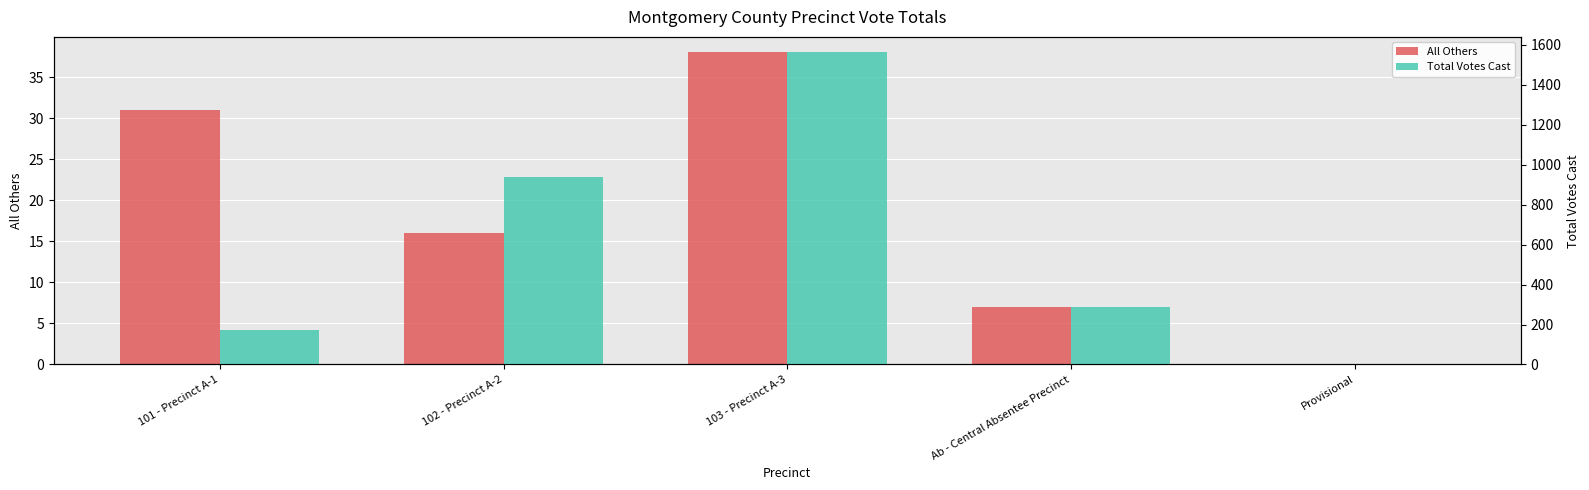

How many data points in All Others are above 16?

2